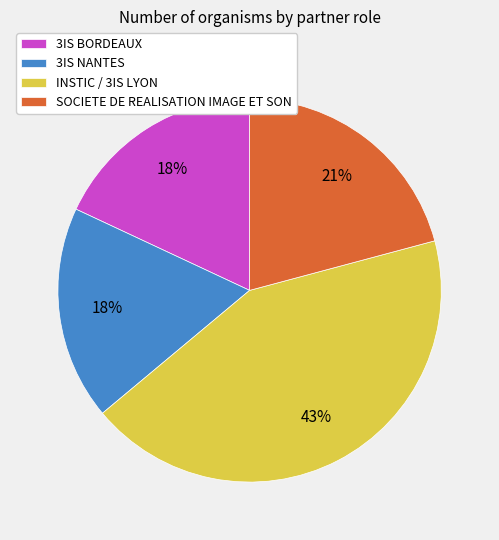

To the nearest percent, what is the average slice percentage?

25%